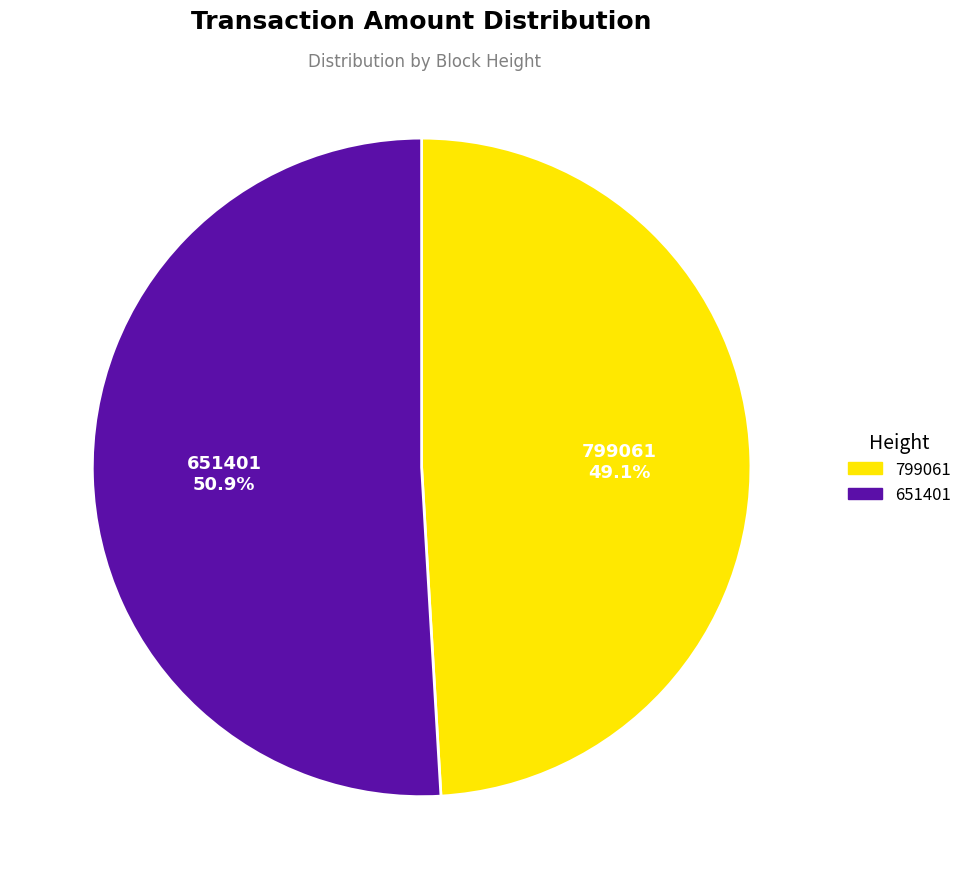

Rank the categories by value from lowest to highest.

799061, 651401